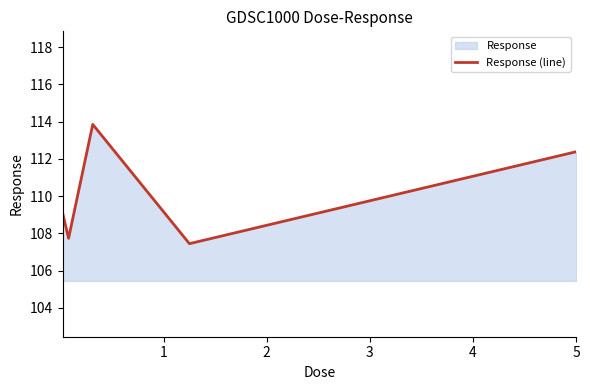

Reading left to right, what are all the values shown in this chart?

109.1	107.7	113.9	107.4	112.4